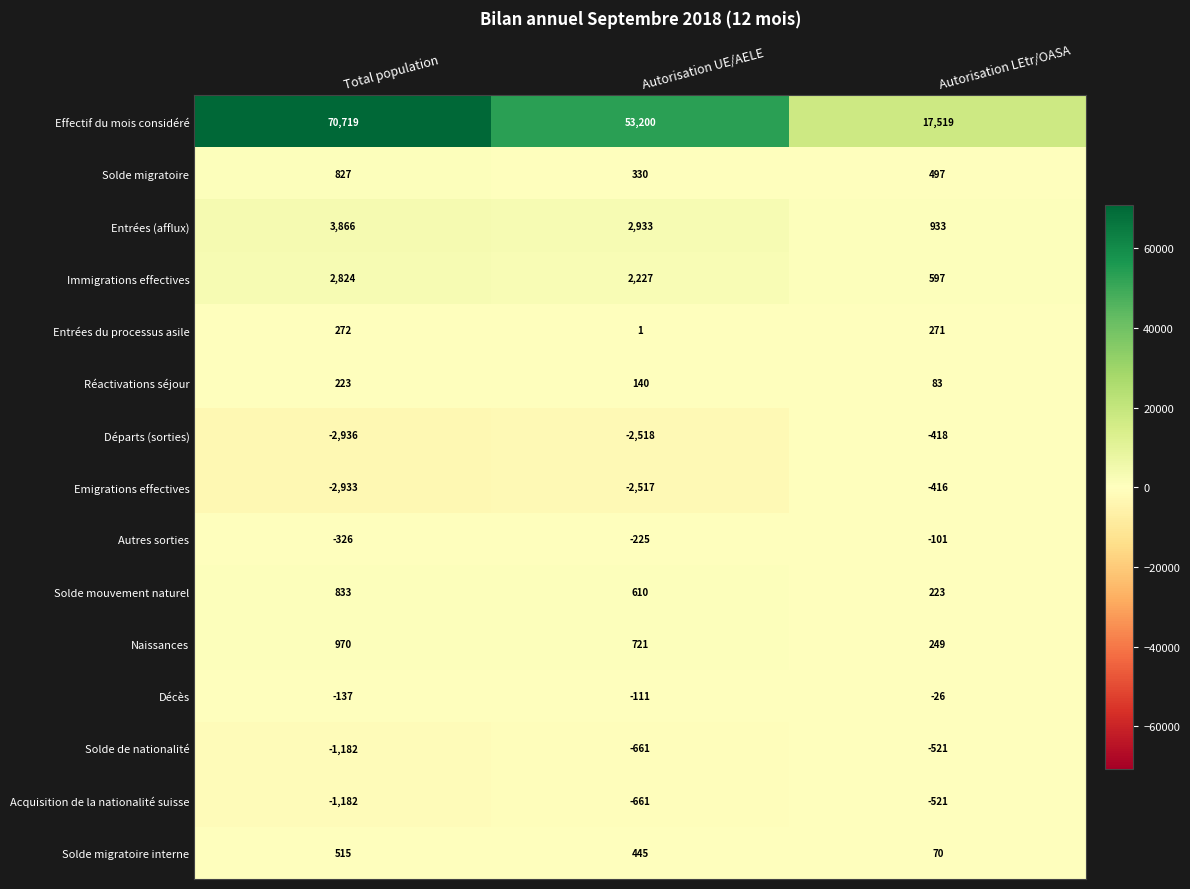

Rank the categories by Solde mouvement naturel value from highest to lowest.

Total population, Autorisation UE/AELE, Autorisation LEtr/OASA